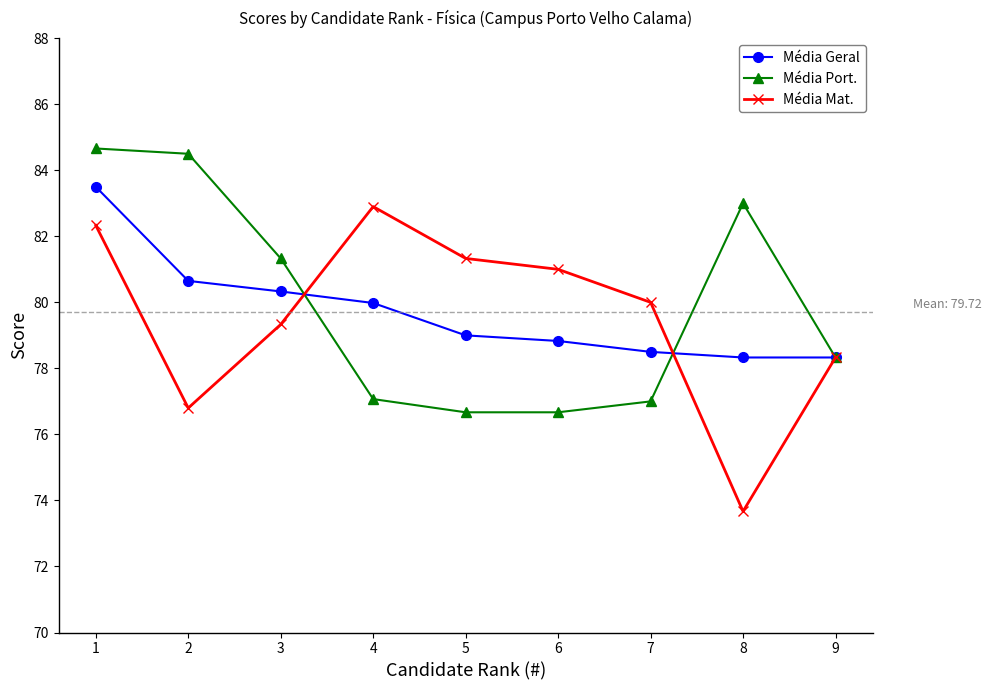

Rank the categories by Média Mat. value from lowest to highest.

8, 2, 9, 3, 7, 6, 5, 1, 4